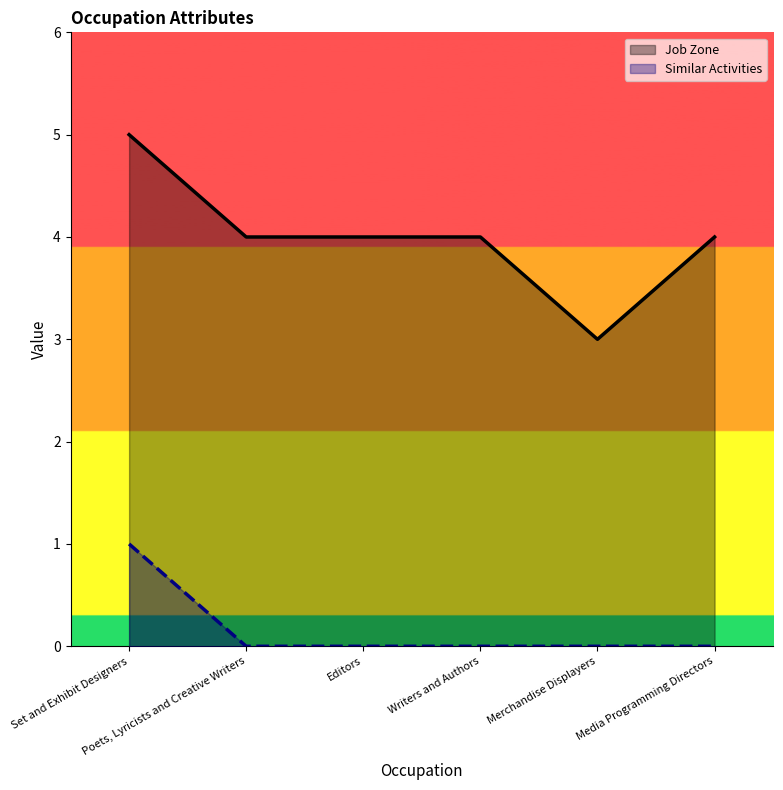

List the series in order of their peak value, highest first.

Job Zone, Similar Activities